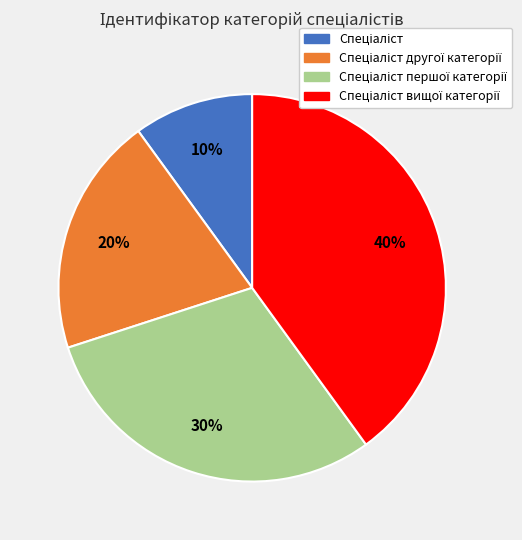

To the nearest percent, what is the average slice percentage?

25%